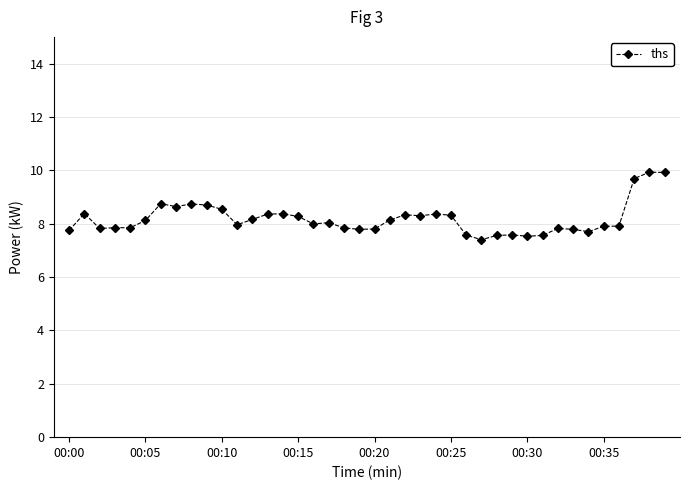

What is the value of the 20th point from the left?

7.8